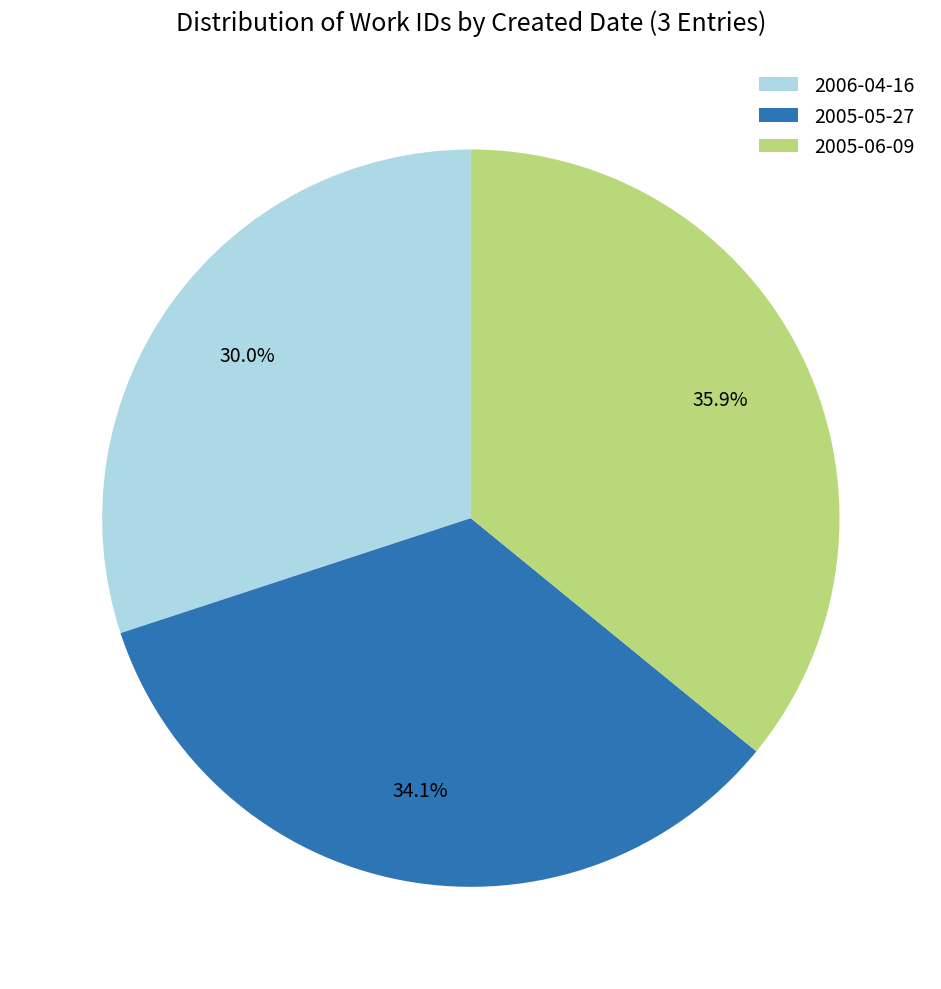

To the nearest percent, what is the average slice percentage?

33%